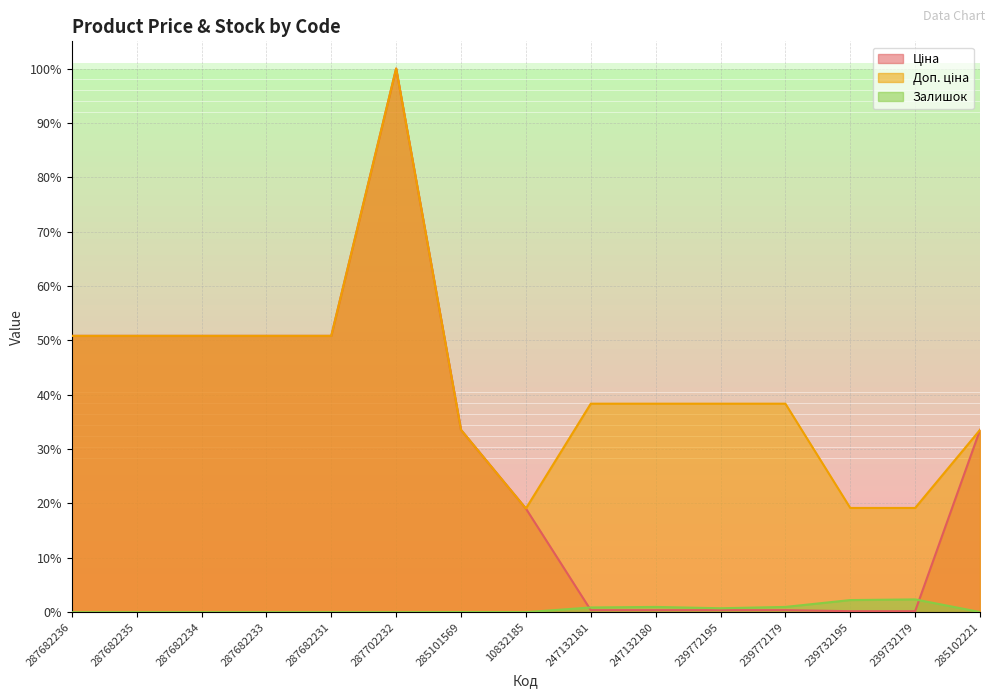

At which label does Ціна reach its peak?

287702232